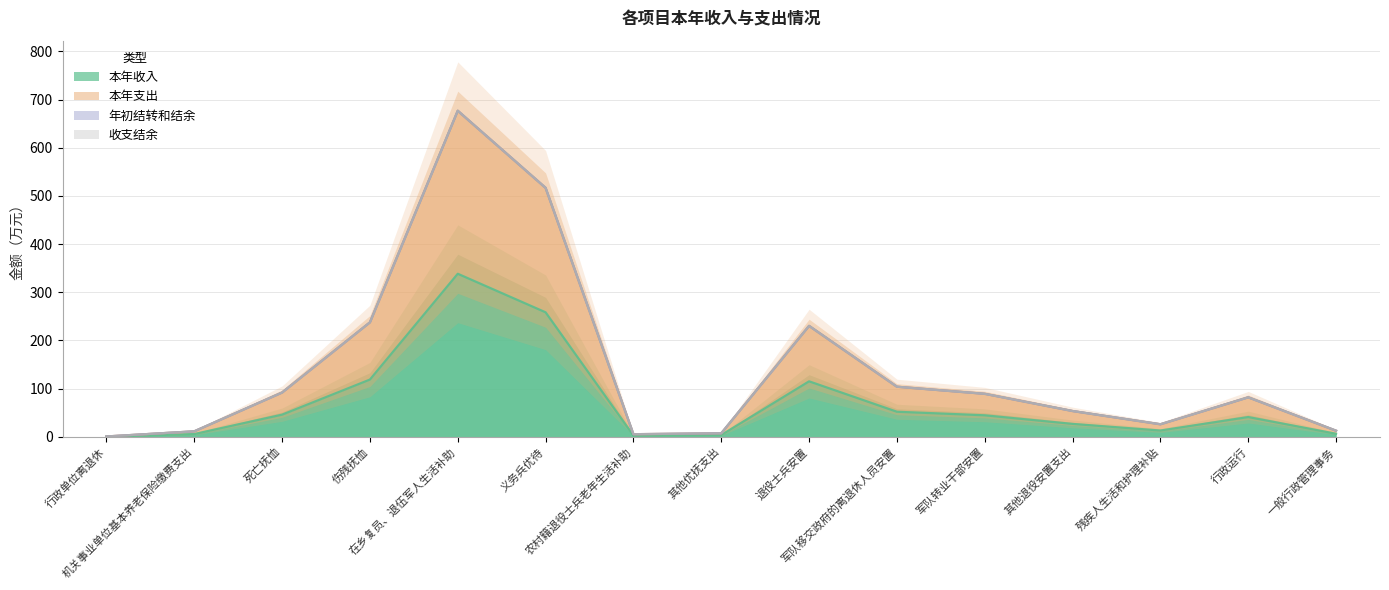

Is the value of 本年支出 at 一般行政管理事务 greater than the value of 本年收入 at 机关事业单位基本养老保险缴费支出?

Yes